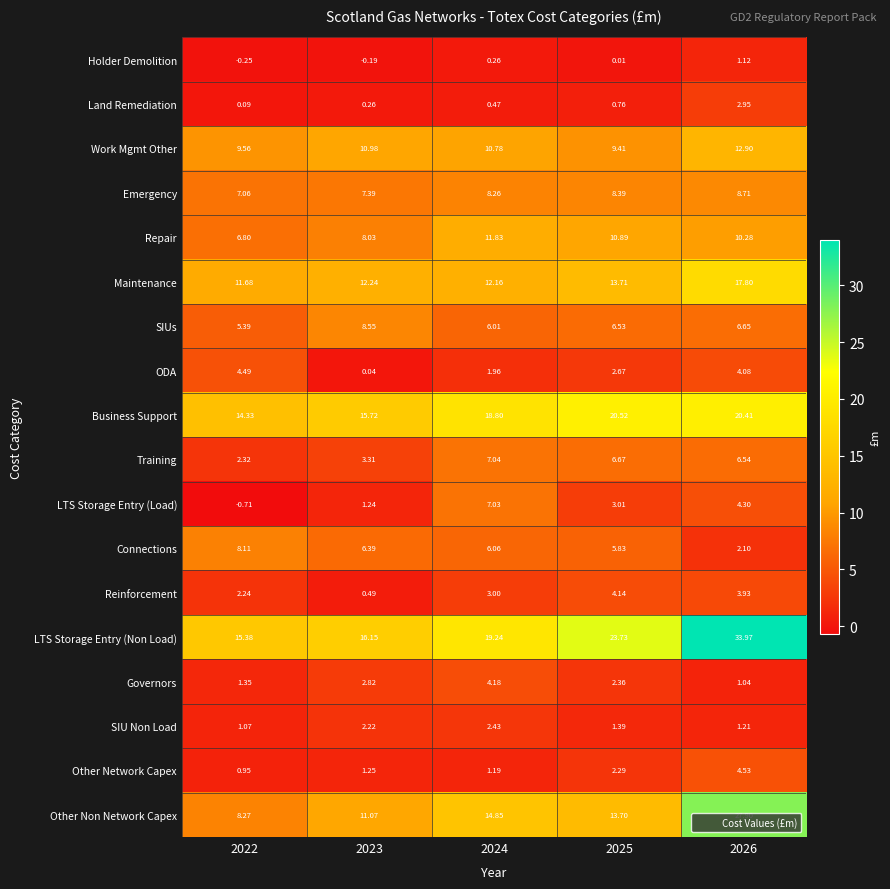

Which series has the widest spread of values?

Other Non Network Capex